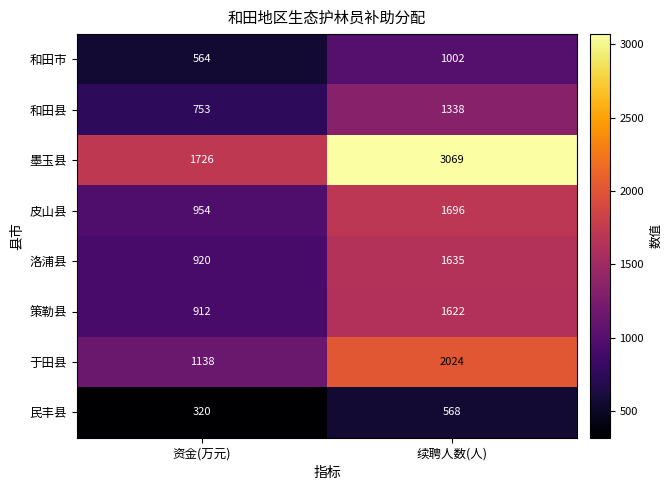

Is the value of 于田县 at 资金(万元) greater than the value of 民丰县 at 资金(万元)?

Yes